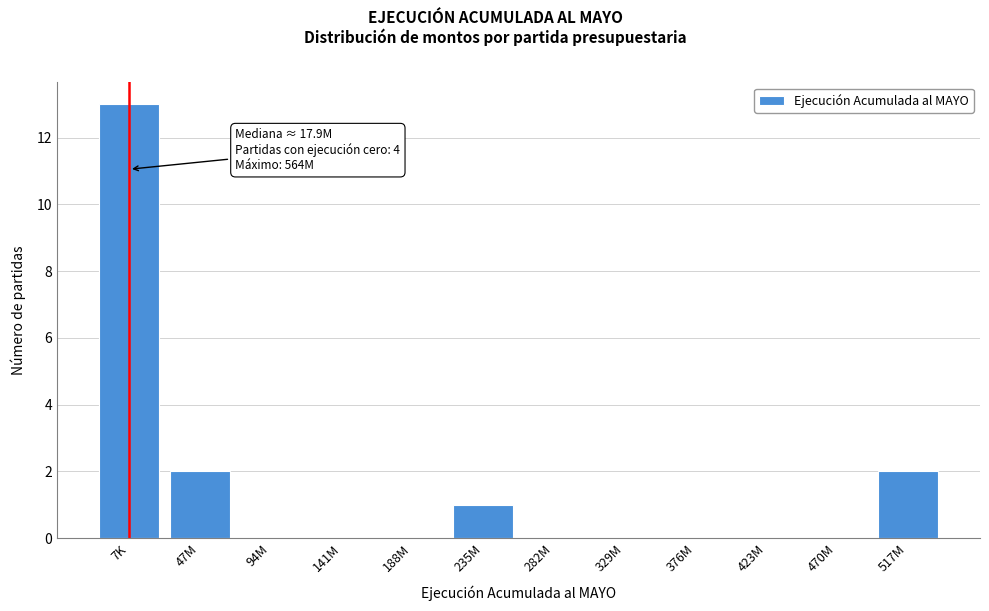

Reading left to right, extract all data points from this chart.

7K=13	47M=2	94M=0	141M=0	188M=0	235M=1	282M=0	329M=0	376M=0	423M=0	470M=0	517M=2